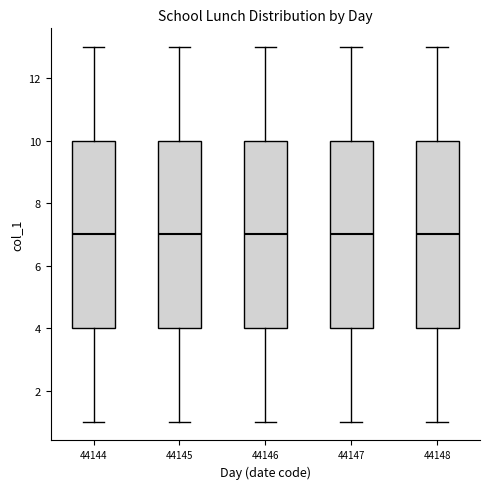

Where does the upper whisker of the box at x = 44147 end on the y-axis? The values are not printed on the chart, so give them approximately, as read against the axis.

13